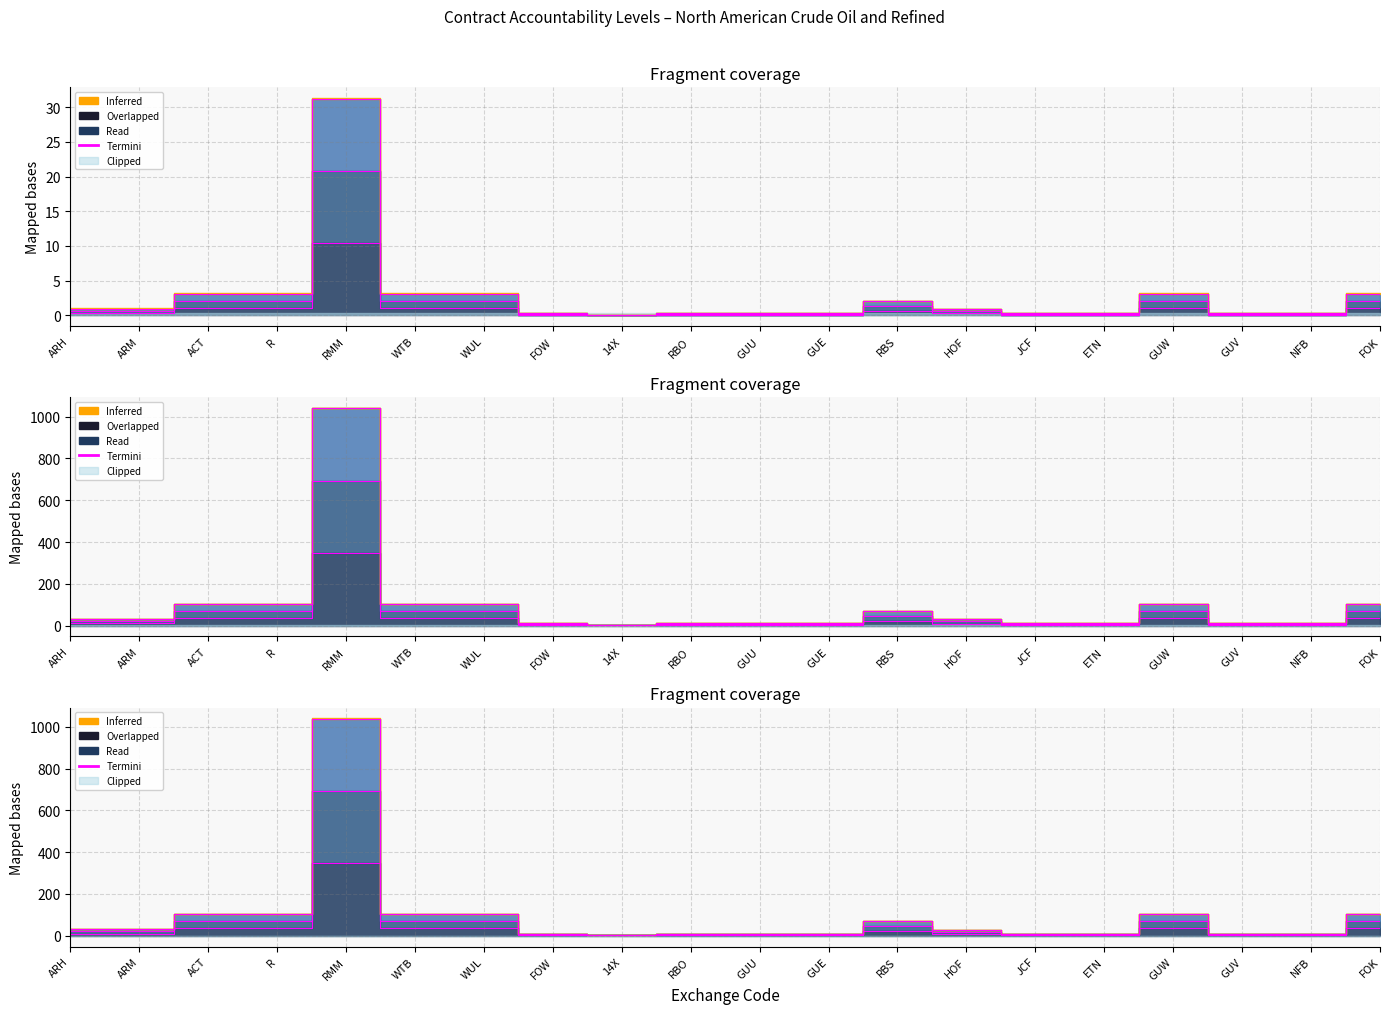

List the labels in order of value, smallest first.

14X, FOW, RBO, GUU, GUE, JCF, ETN, GUV, NFB, HOF, ARH, ARM, RBS, ACT, R, WTB, WUL, GUW, FOK, RMM